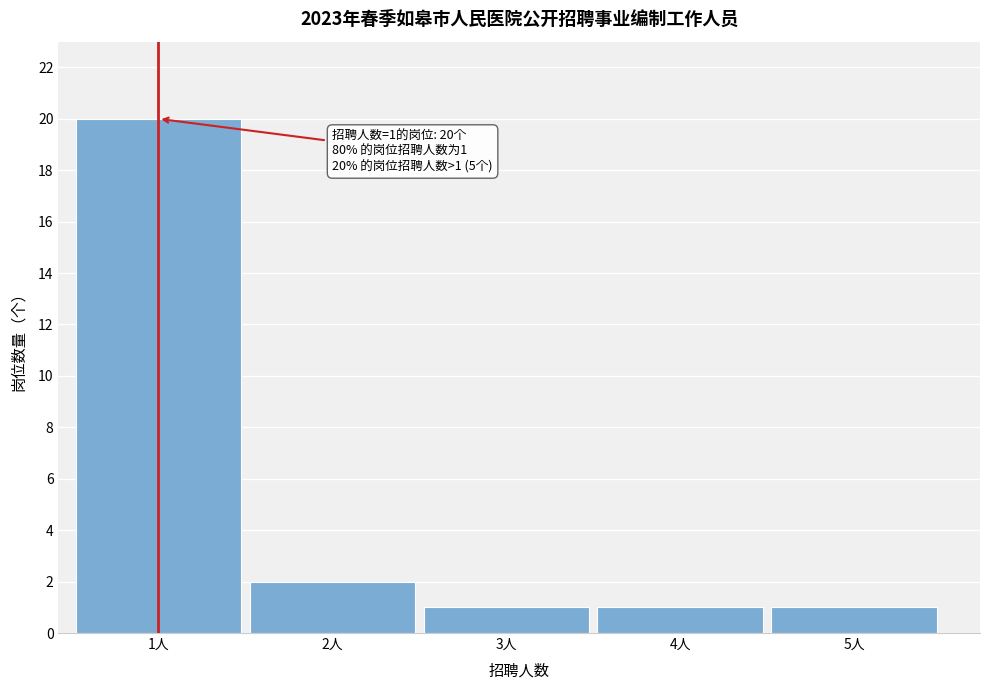

Reading left to right, transcribe all the data shown in this chart.

1人=20	2人=2	3人=1	4人=1	5人=1